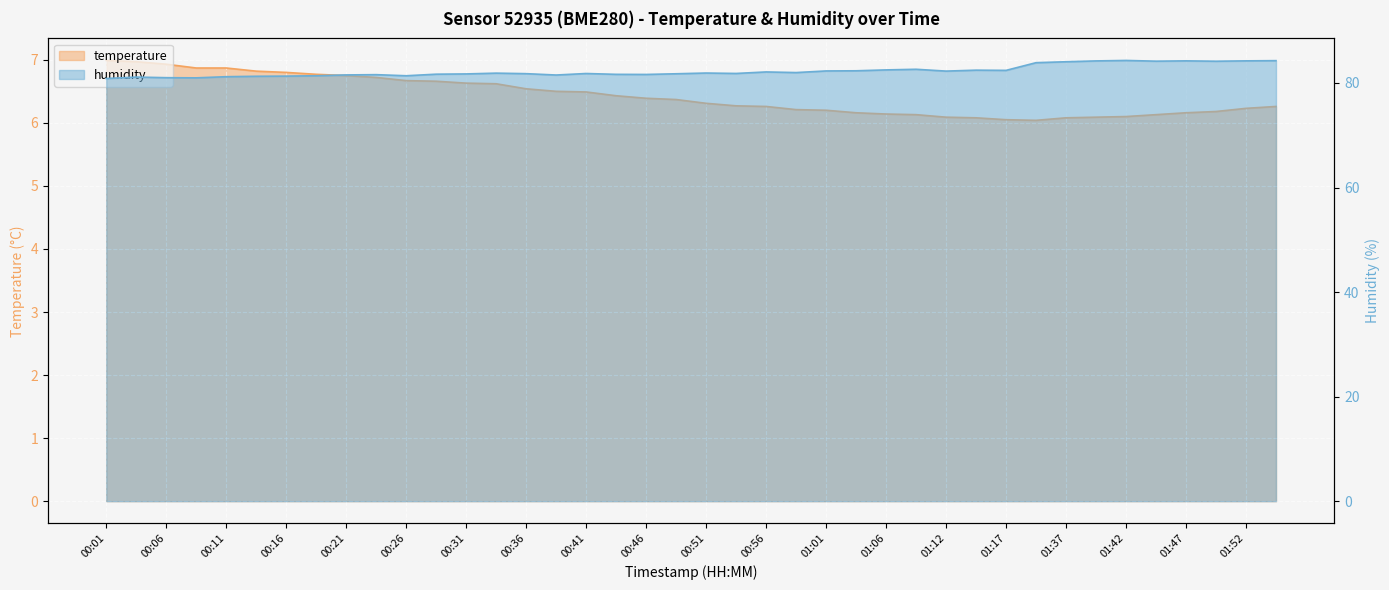

Rank the series by their maximum value, from lowest to highest.

temperature, humidity